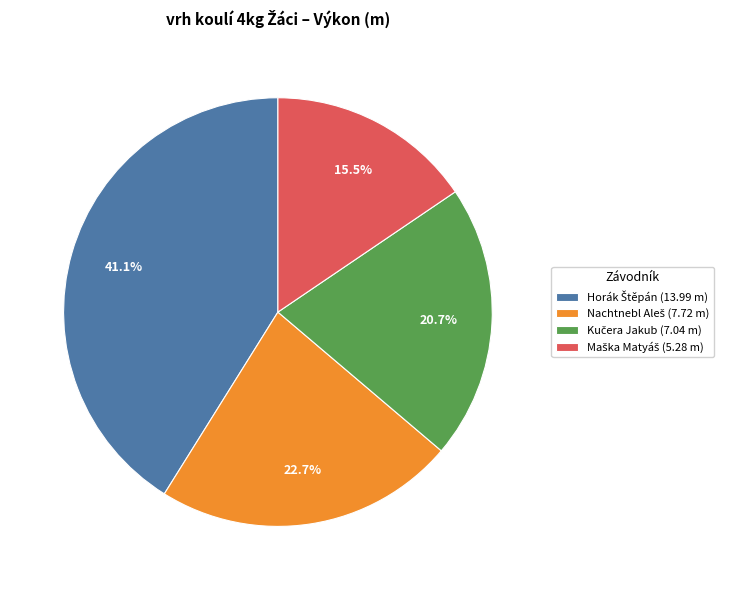

Is there any slice that represents more than half of the pie?

No